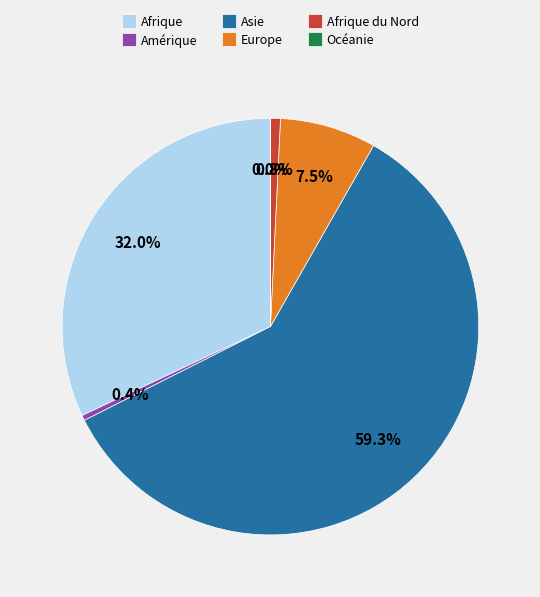

Does Afrique du Nord represent more than half of the total?

No